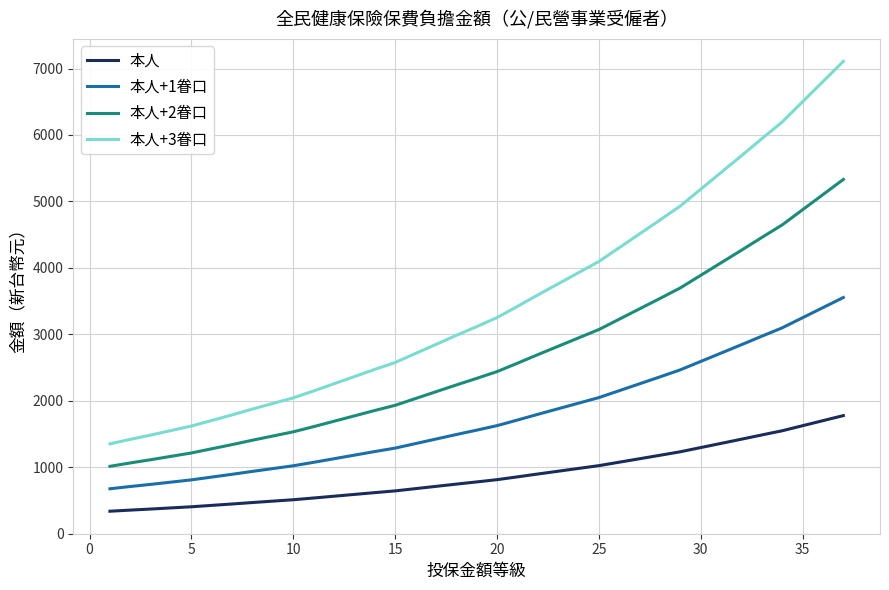

At how many categories does at least one series exceed 6723?

2